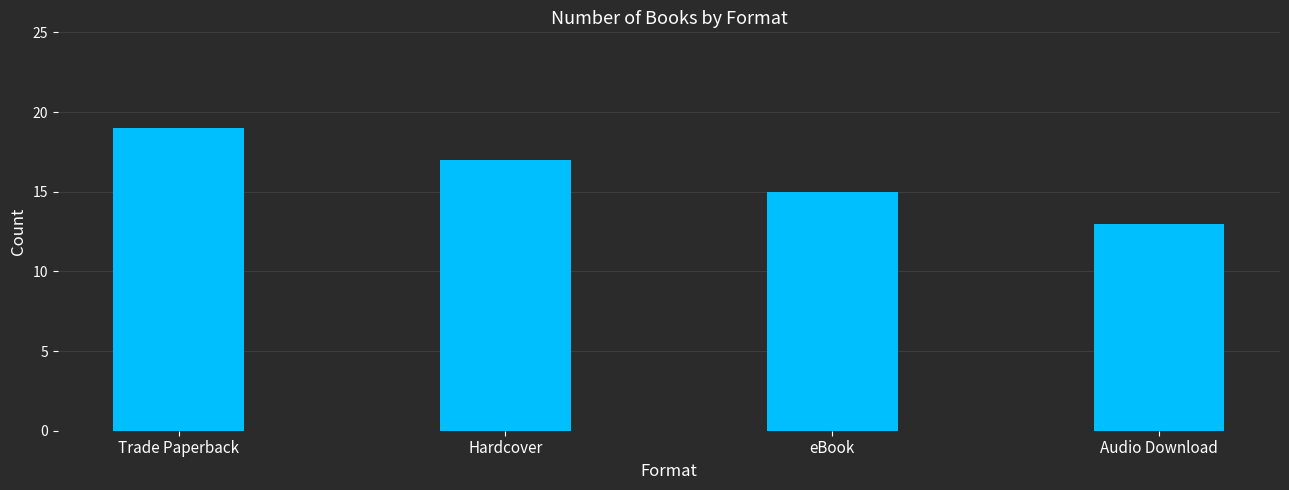

The chart shows a value of 11 at Trade Paperback. True or false?

False